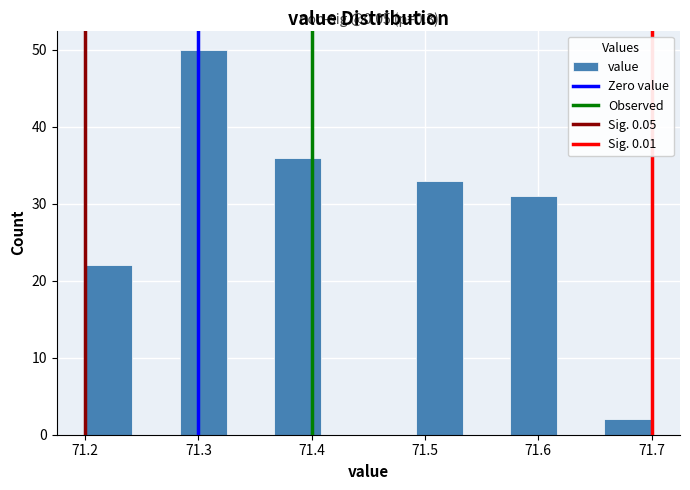

Over which range of the x-axis is the bar tallest?

71.28 to 71.33